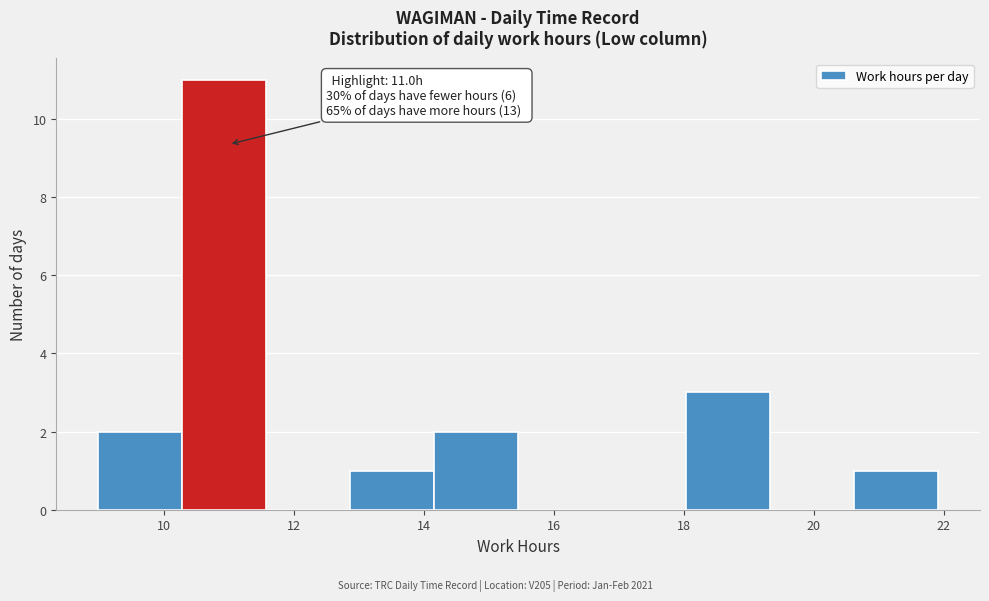

Over which range of the x-axis is the bar tallest?

10.2 to 11.6